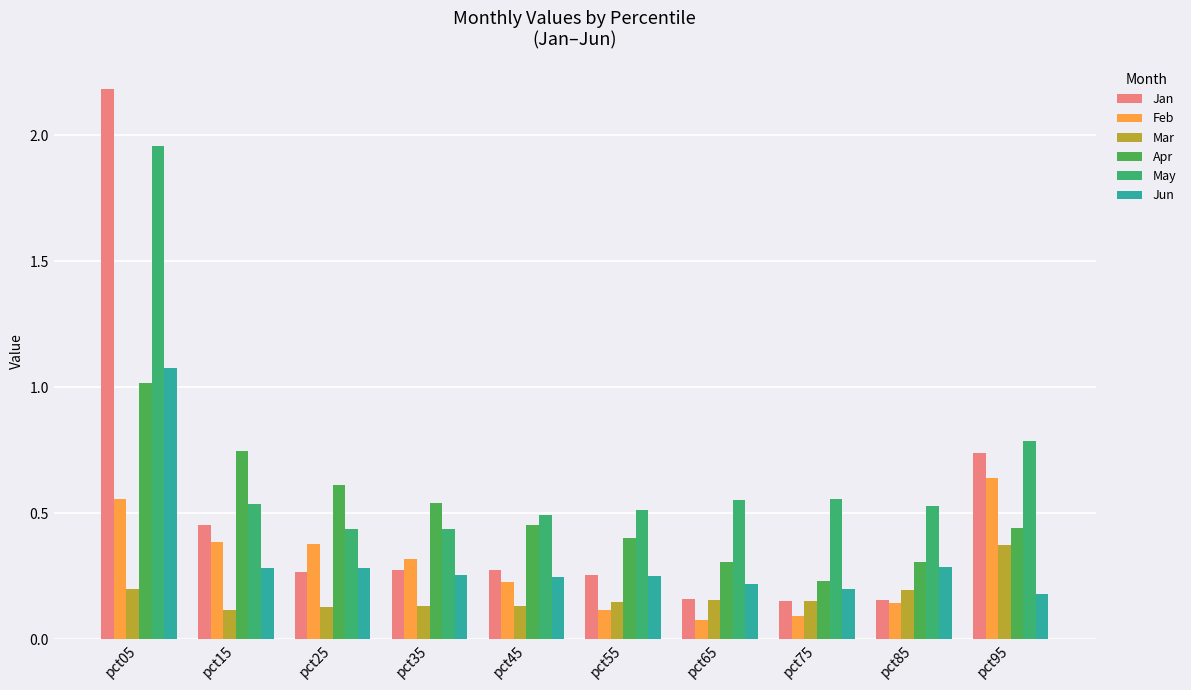

Between pct95 and pct45, which is larger?

pct95